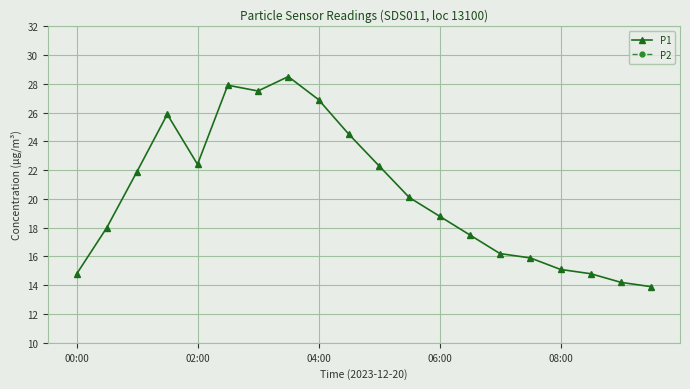

How many lines are shown in the chart?

2